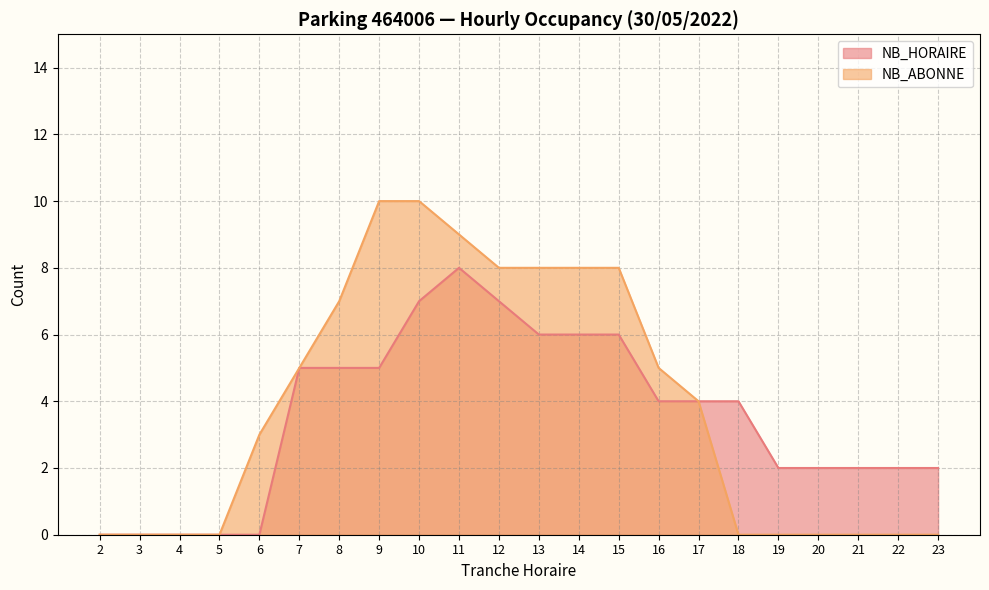

True or false: NB_ABONNE has a value of 5 at 7.

True